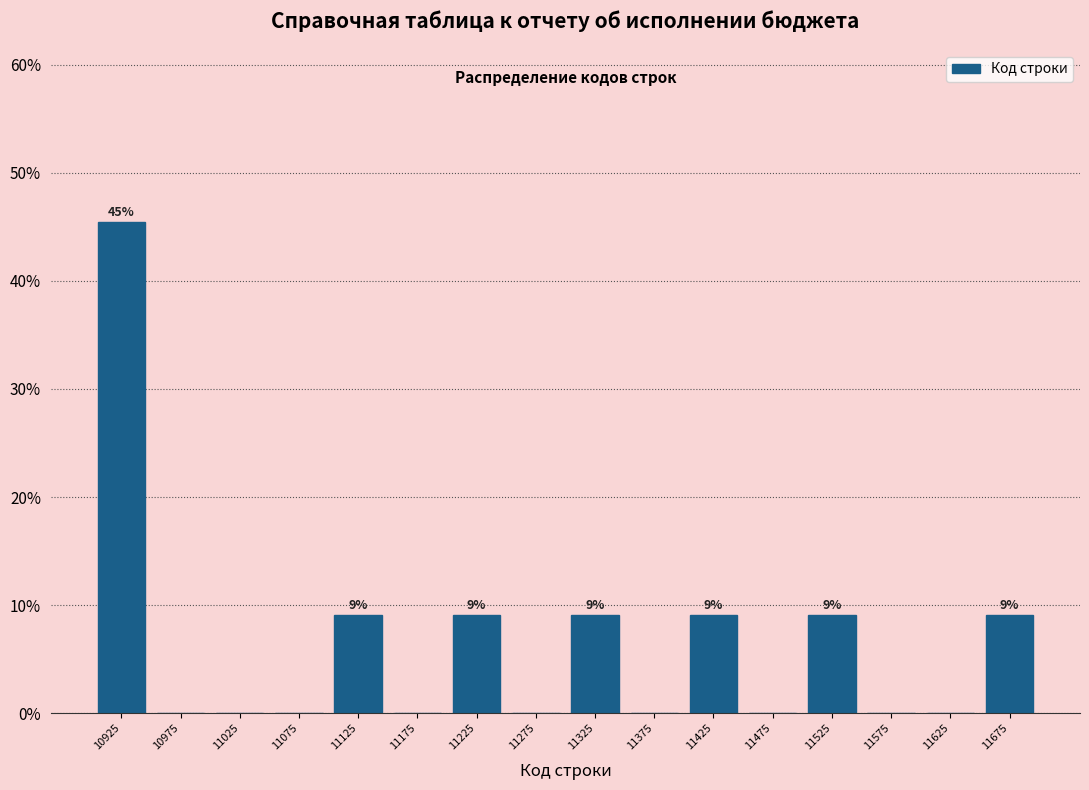

Over which range of the x-axis is the bar tallest?

10900 to 10950